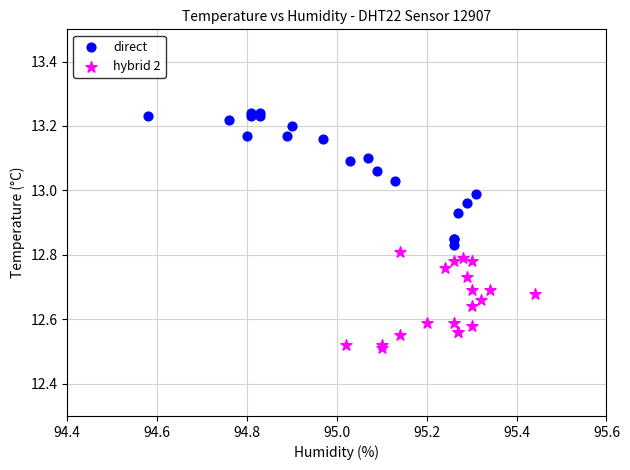

Which series reaches the maximum Y coordinate?

direct